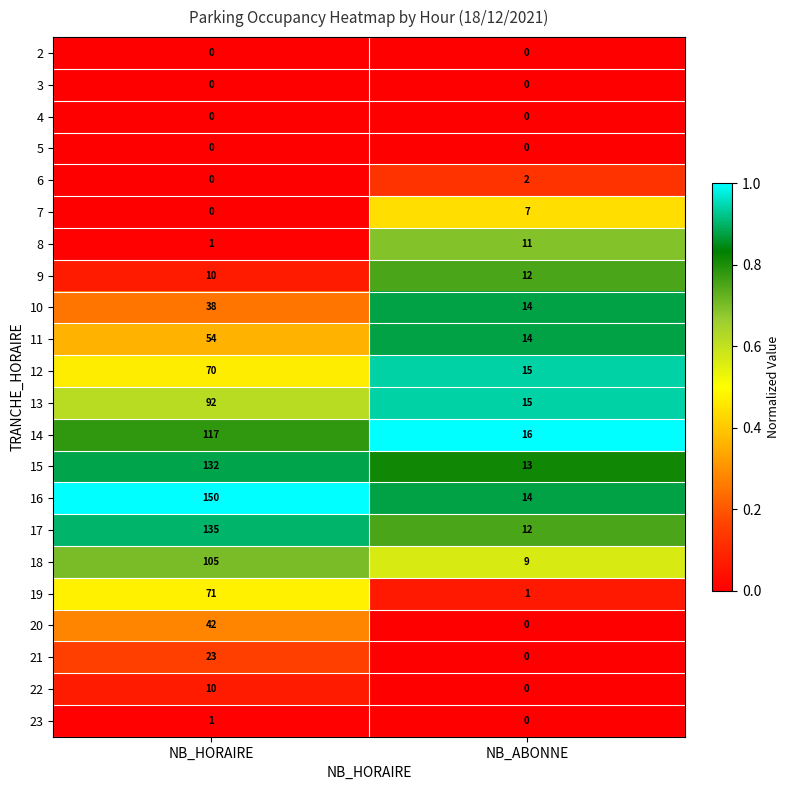

Read the 10 value at NB_ABONNE.

14